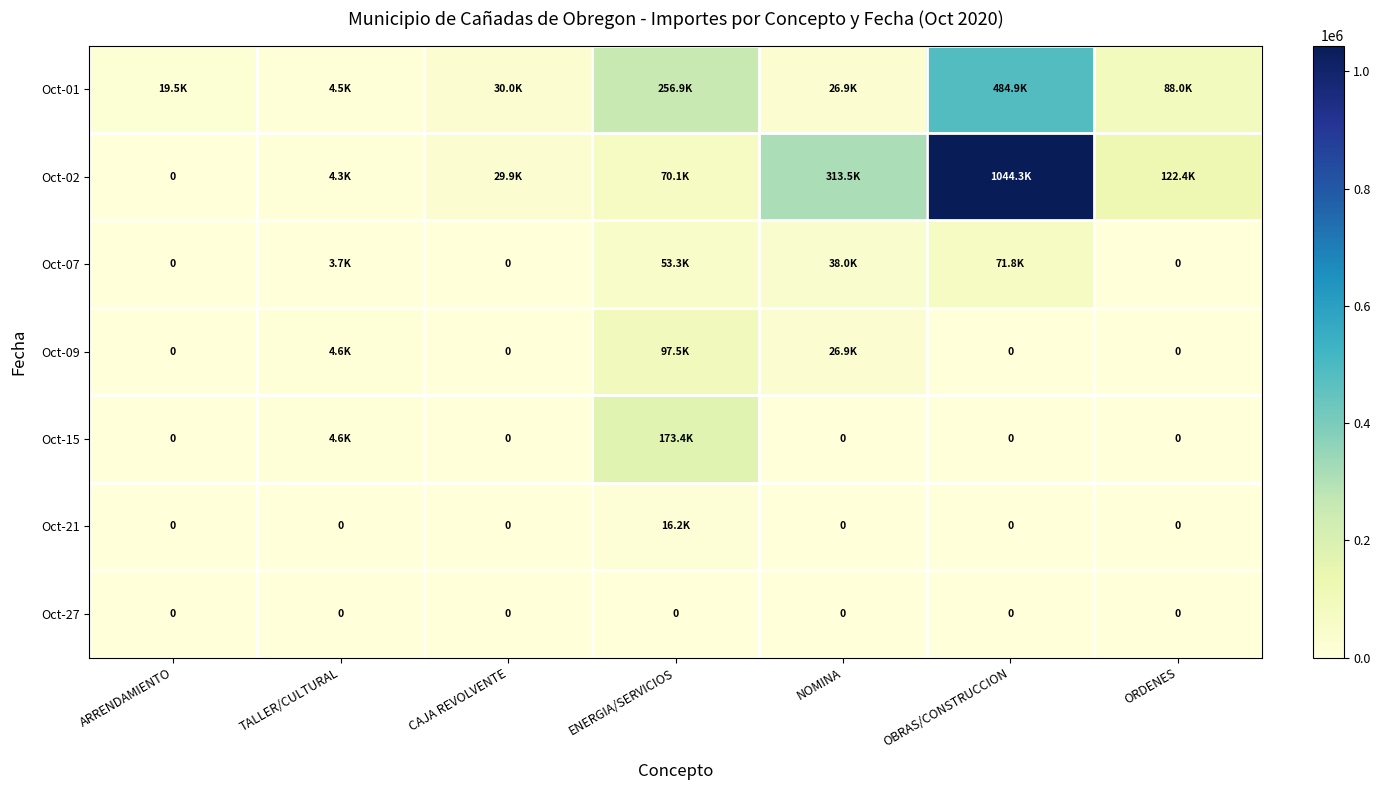

What is the difference between the second highest and second lowest values in the Oct-09 series?

26893.7